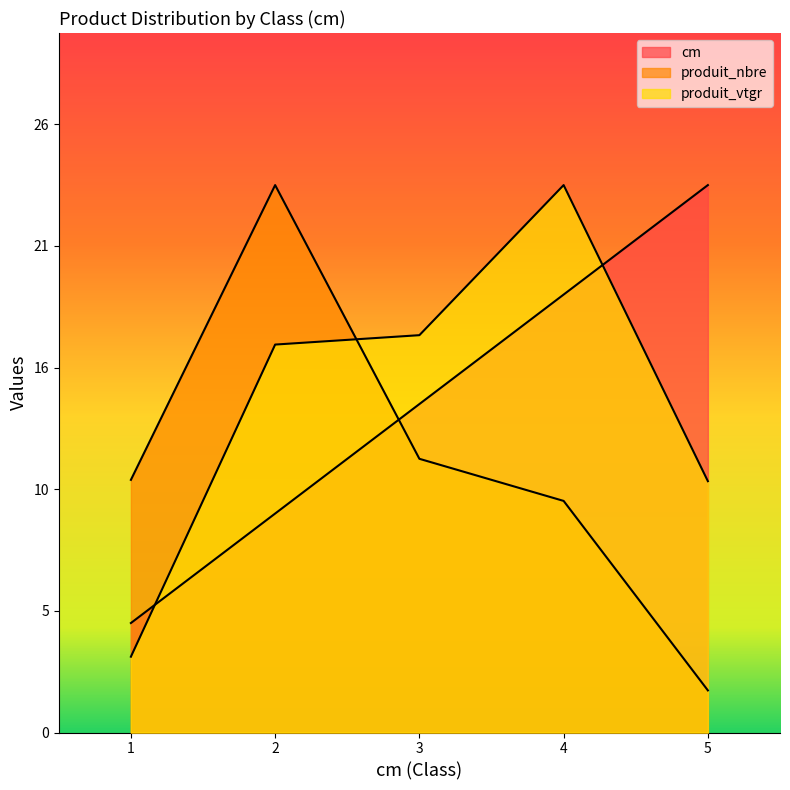

What is the value of the produit_vtgr point at the 1st from the left?

3.2